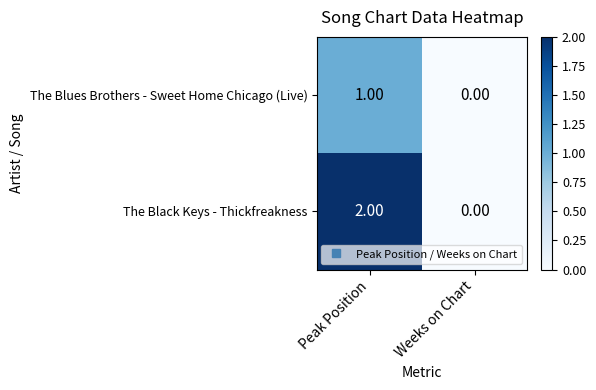

Between Peak Position and Weeks on Chart, which series saw the biggest shift?

The Black Keys - Thickfreakness